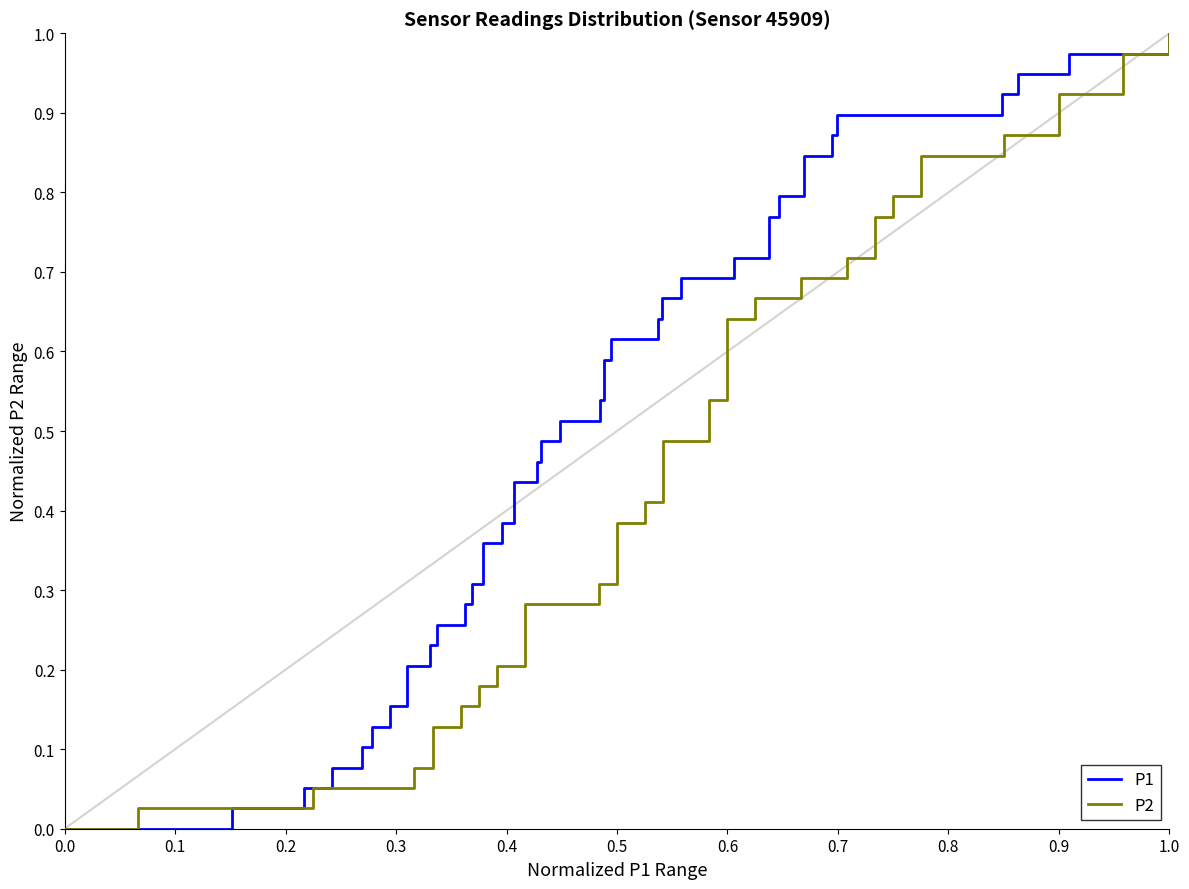

How many distinct data groups are displayed?

2